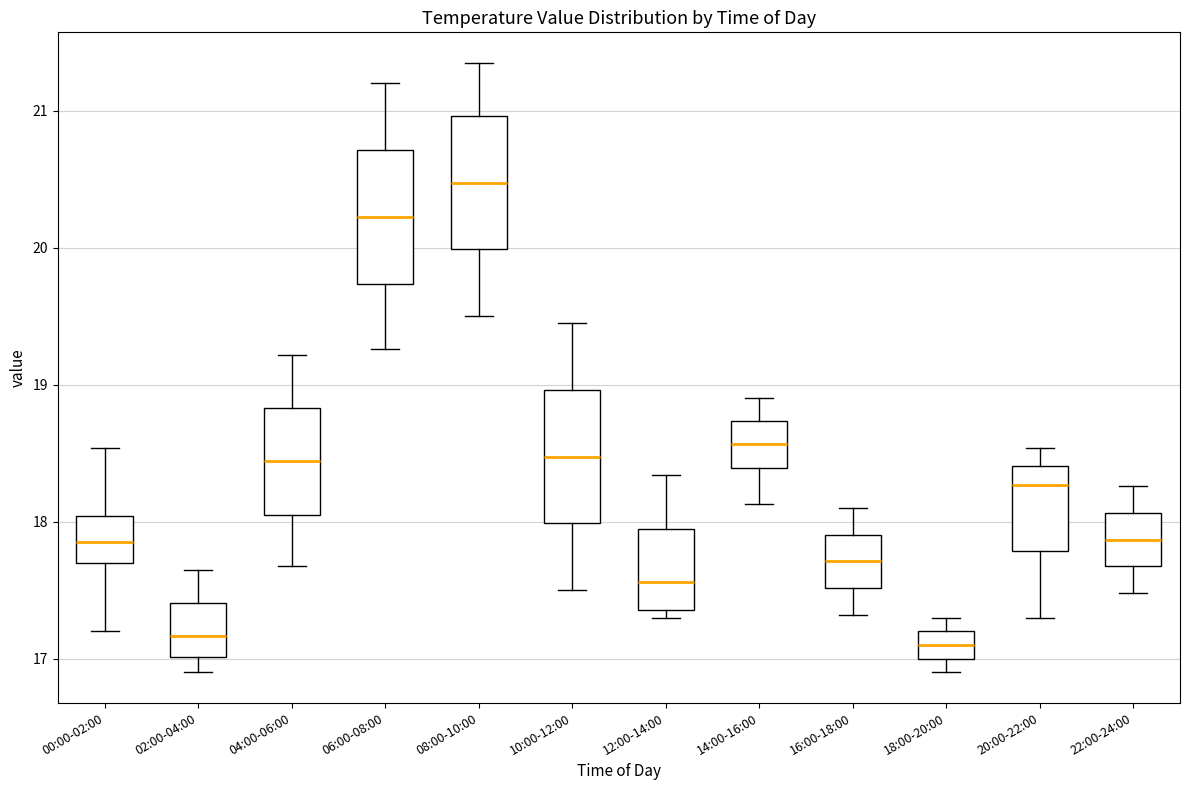

Where does the upper whisker of the box for 00:00-02:00 end on the y-axis? The values are not printed on the chart, so give them approximately, as read against the axis.

18.5